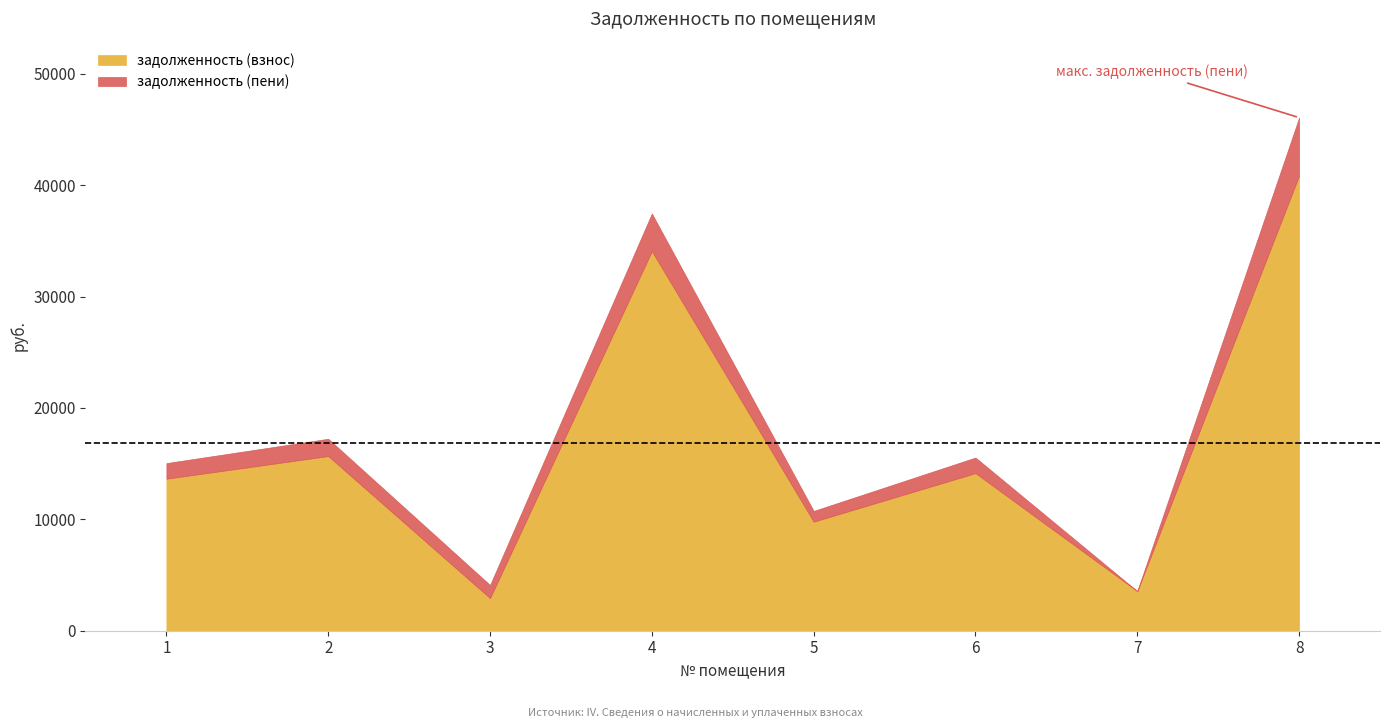

Reading left to right, list all the values displayed in this chart.

задолженность (взнос): 13643.7	15675.8	2920.6	34073.9	9782.6	14143.7	3551.5	40852.5
задолженность (пени): 15047.7	17231.9	4102.3	37463.0	10753.7	15547.7	380.1	46070.5